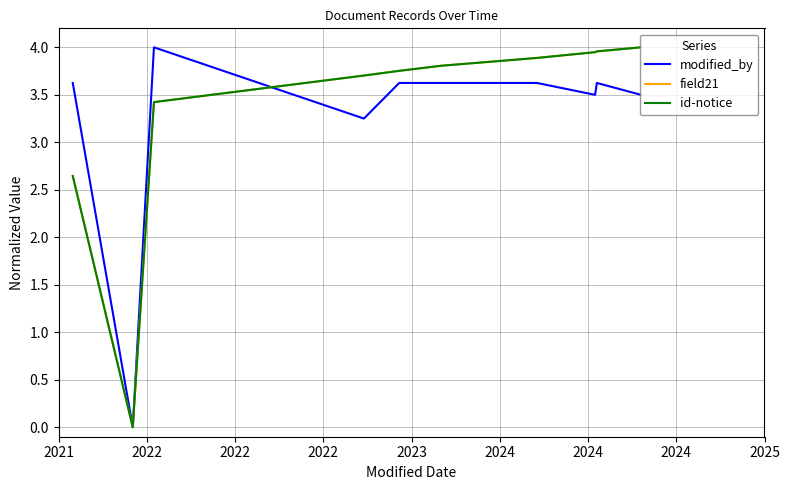

Does the chart have visible grid lines?

Yes